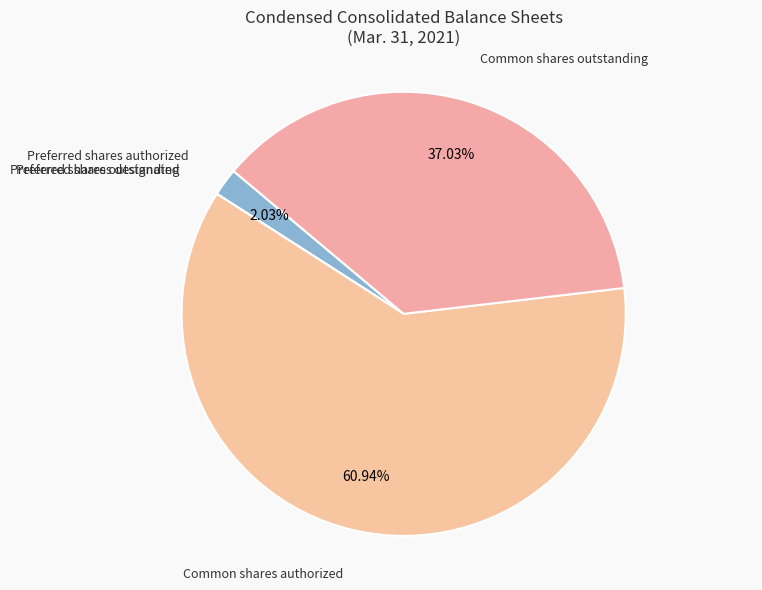

To the nearest percent, what is the average slice percentage?

20%